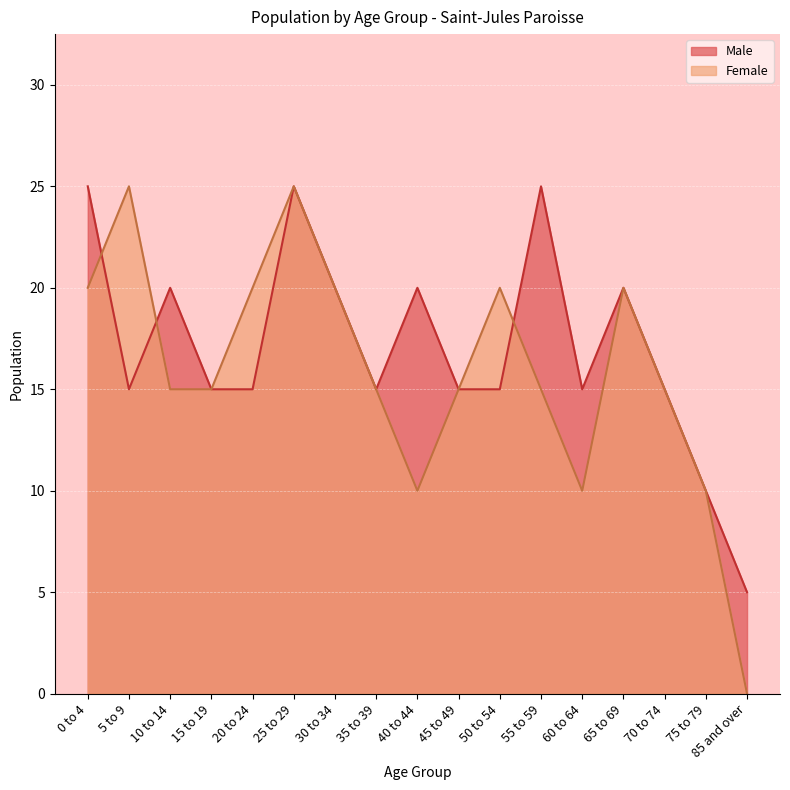

What position from the right is 45 to 49?

8